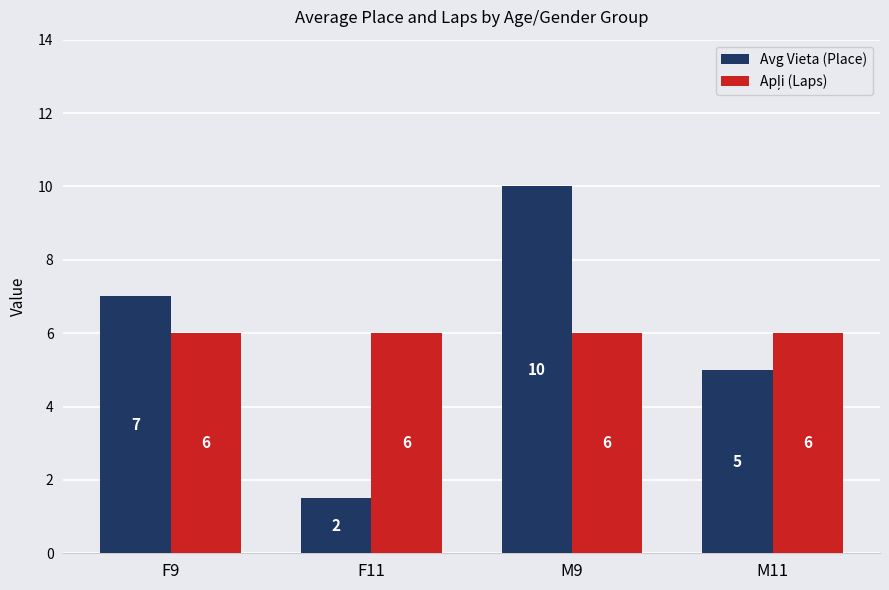

Is it true that Avg Vieta (Place) equals 7.0 at F9?

True